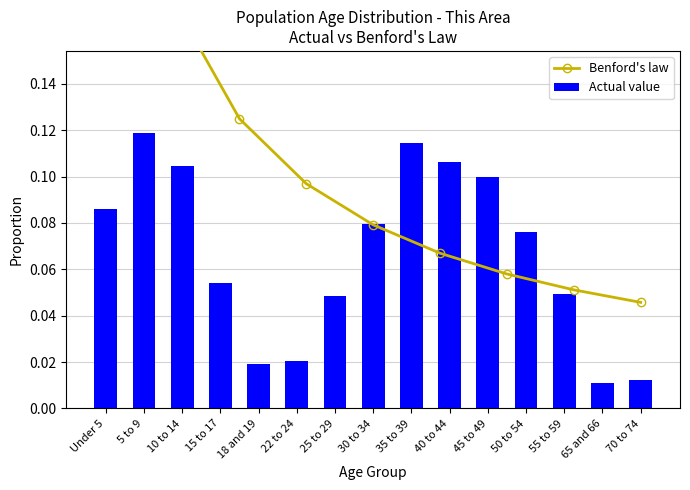

How many Actual value values are between 0 and 1?

15